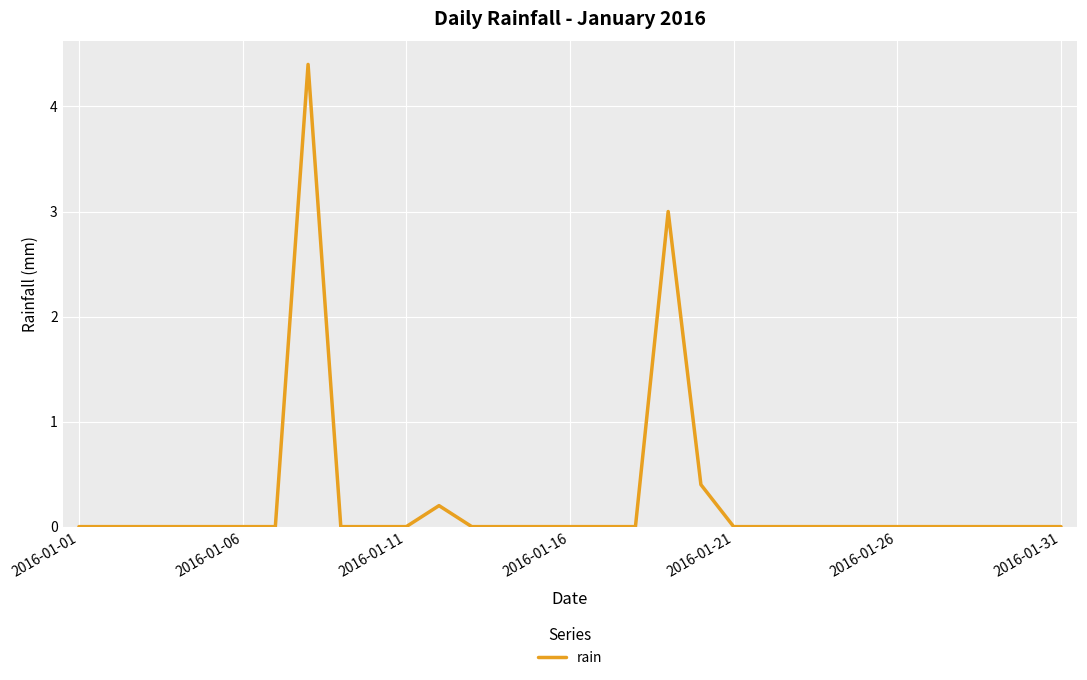

What is the maximum value shown in the chart?

4.4